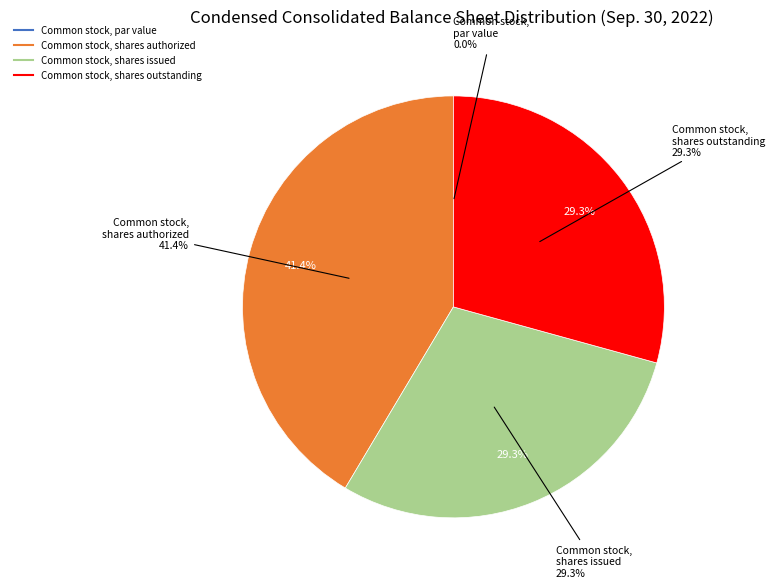

Between Common stock, shares authorized and Common stock, shares issued, which is larger?

Common stock, shares authorized